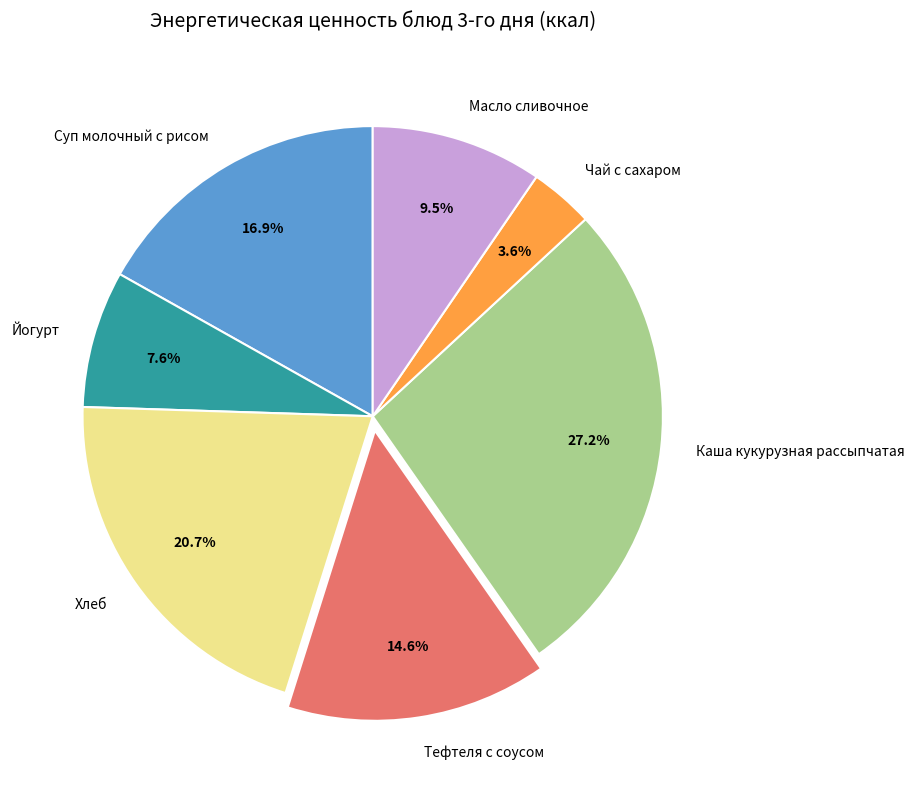

Approximately how many times larger is the value at Масло сливочное compared to Суп молочный с рисом?

0.6